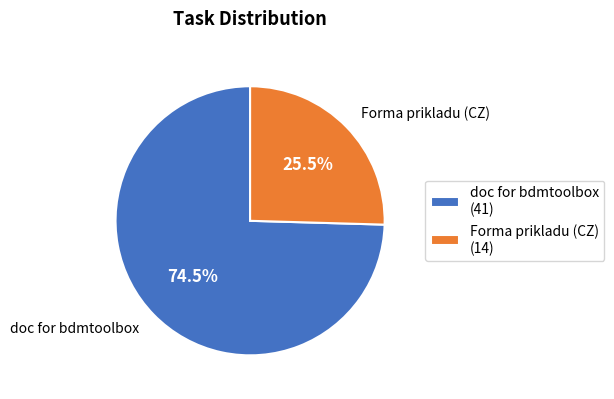

How many slices are in this pie chart?

2